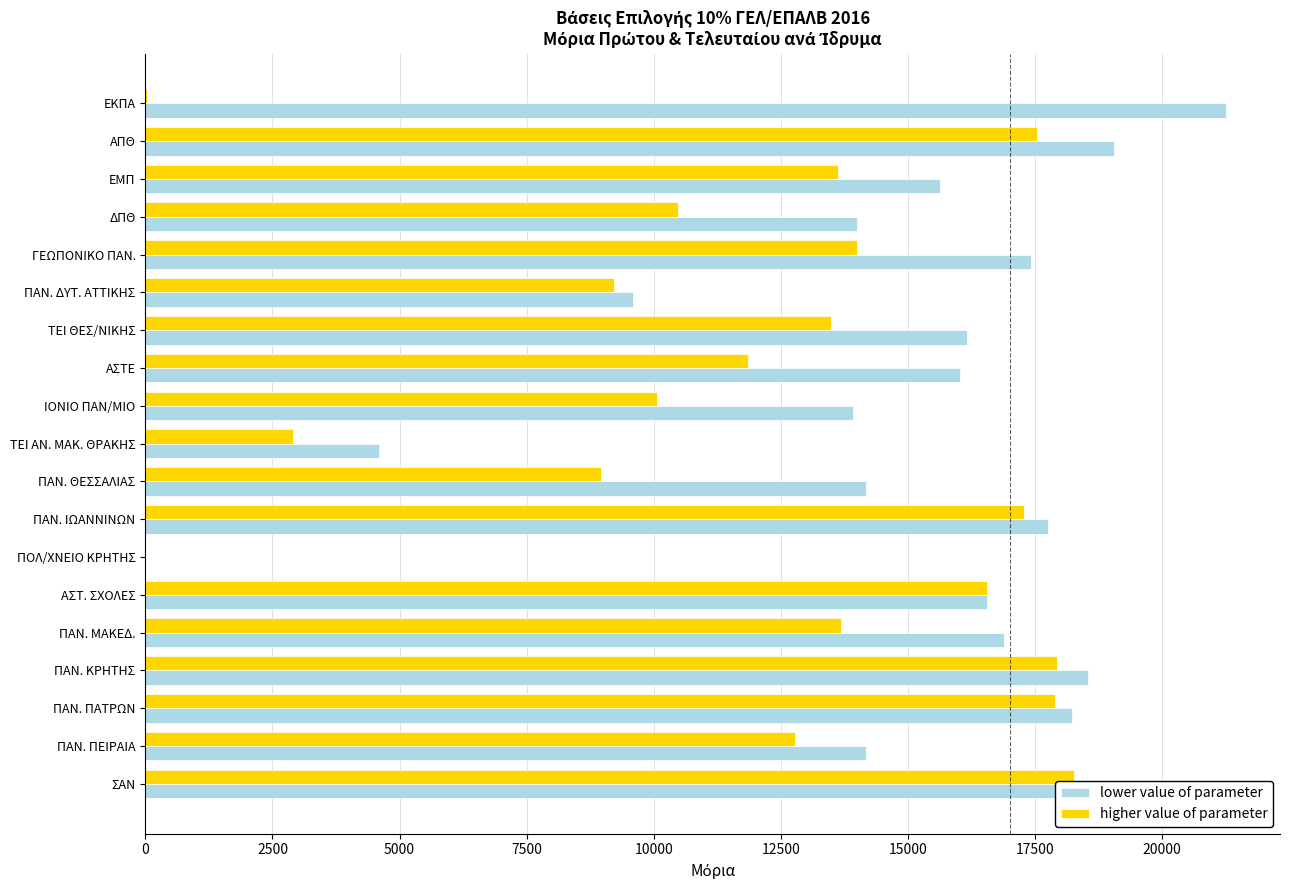

What is the maximum value for higher value of parameter?

18264